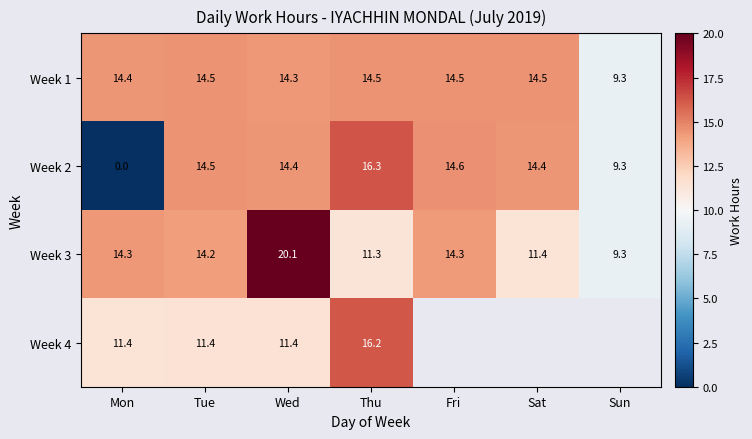

At which category is the sum across all series the highest?

Wed